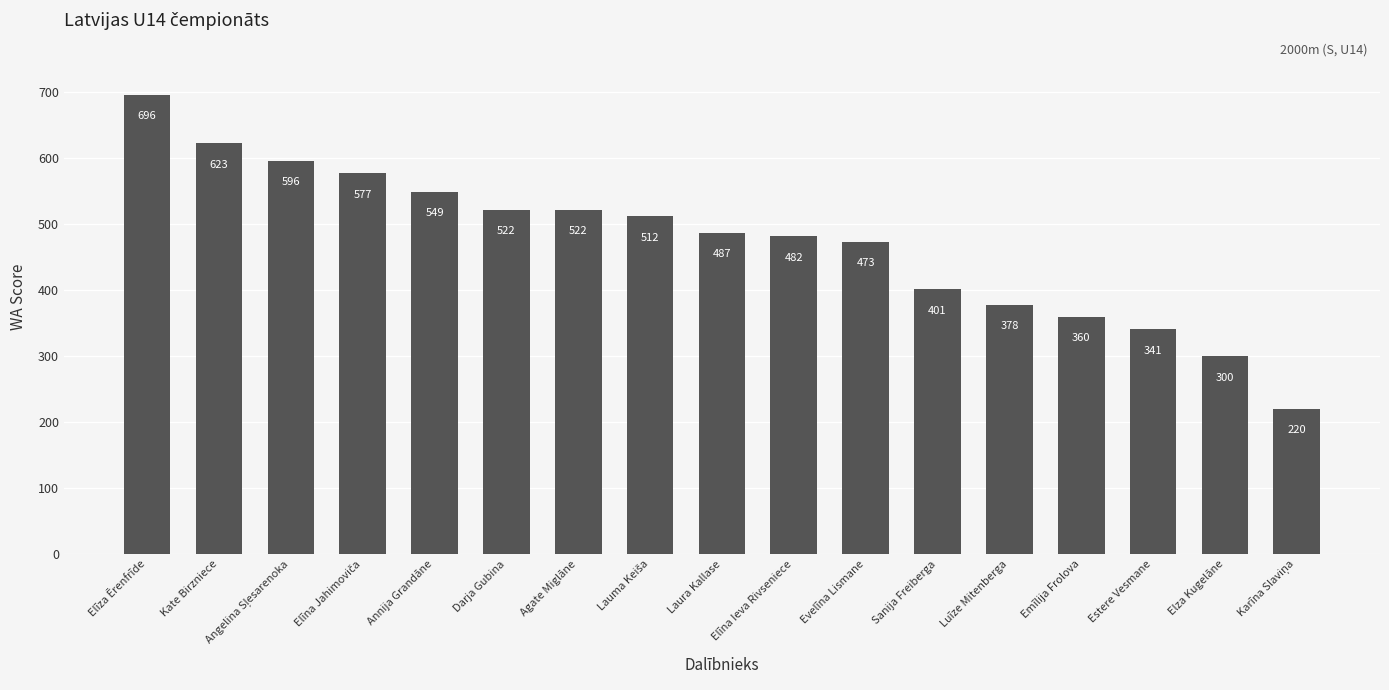

Are the bars grouped side by side (vs. stacked)?

No